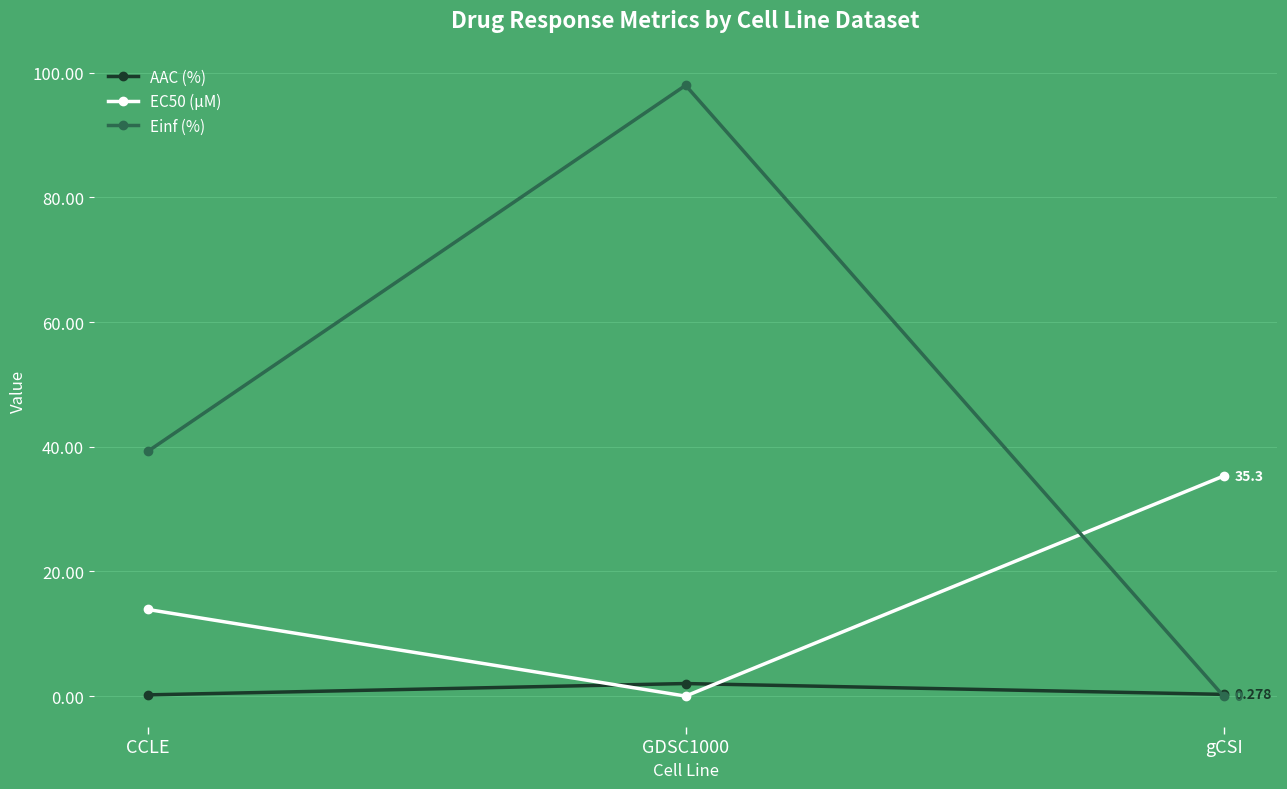

What is the difference between the maximum and minimum values in the AAC (%) series?

1.8